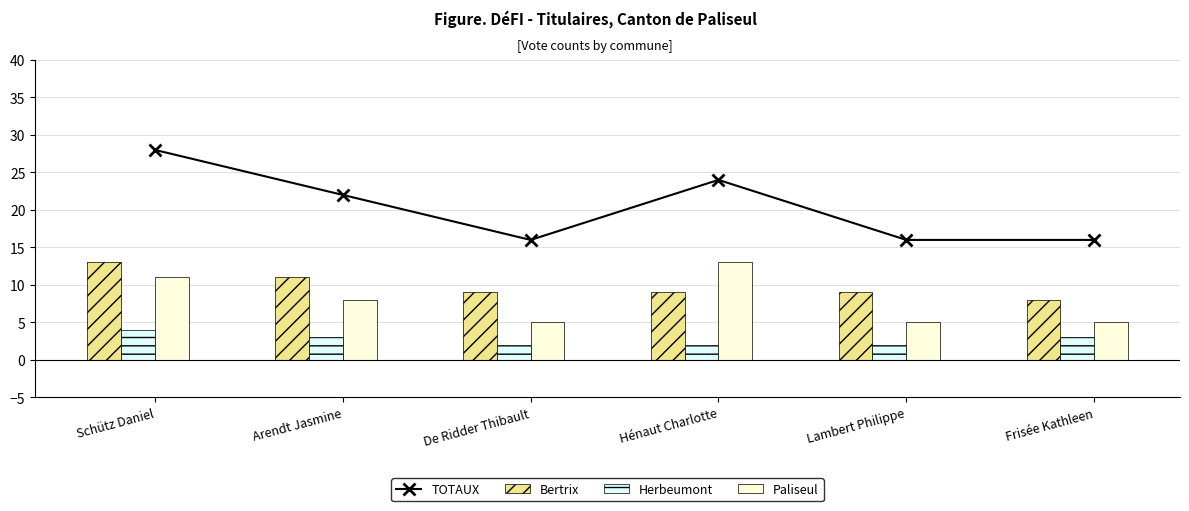

What is the total value across all series at De Ridder Thibault?

32